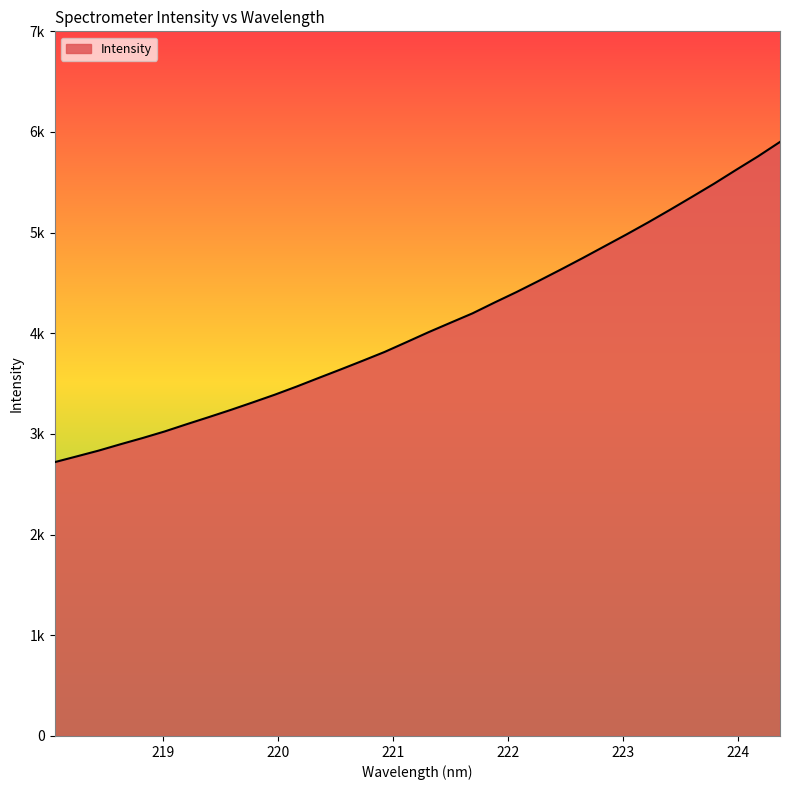

Is this an area chart (filled region under the line)?

Yes